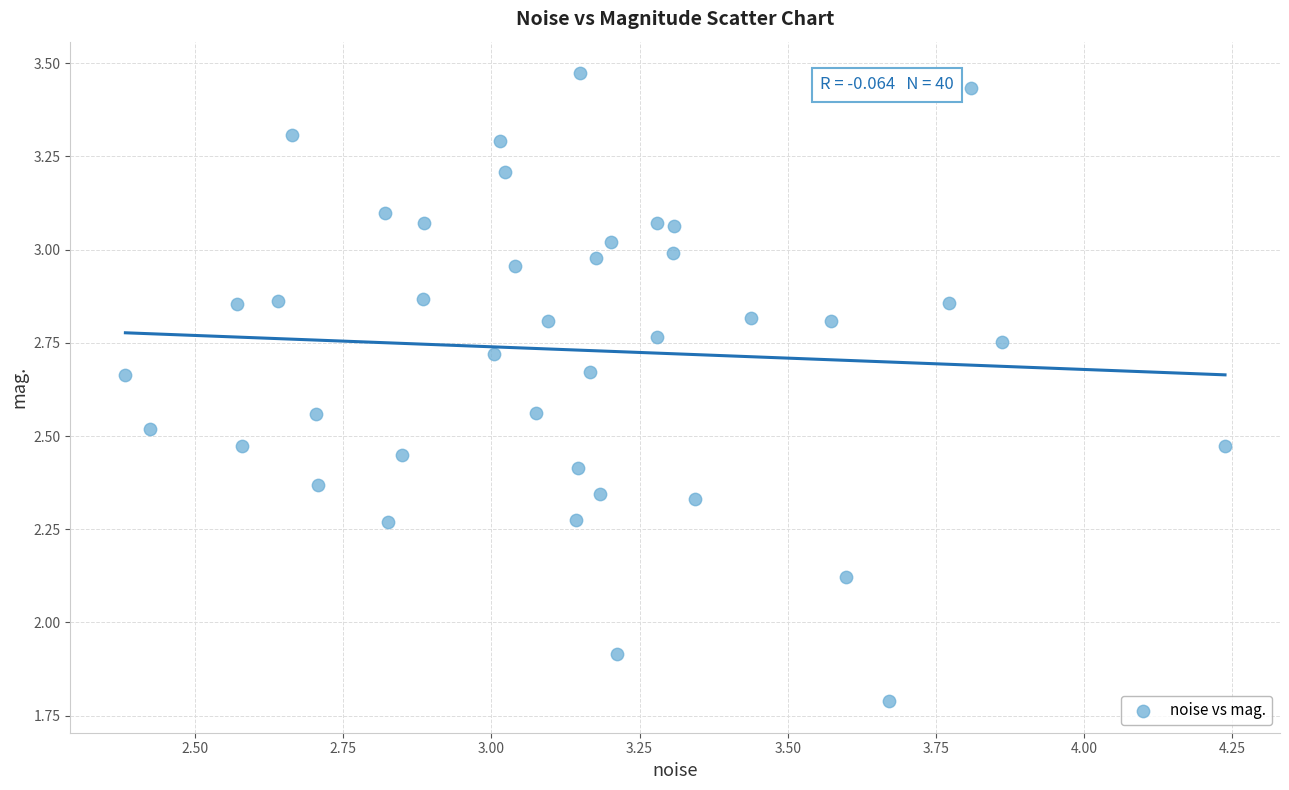

What Y value in the scatter plot is closest to 2?

1.9